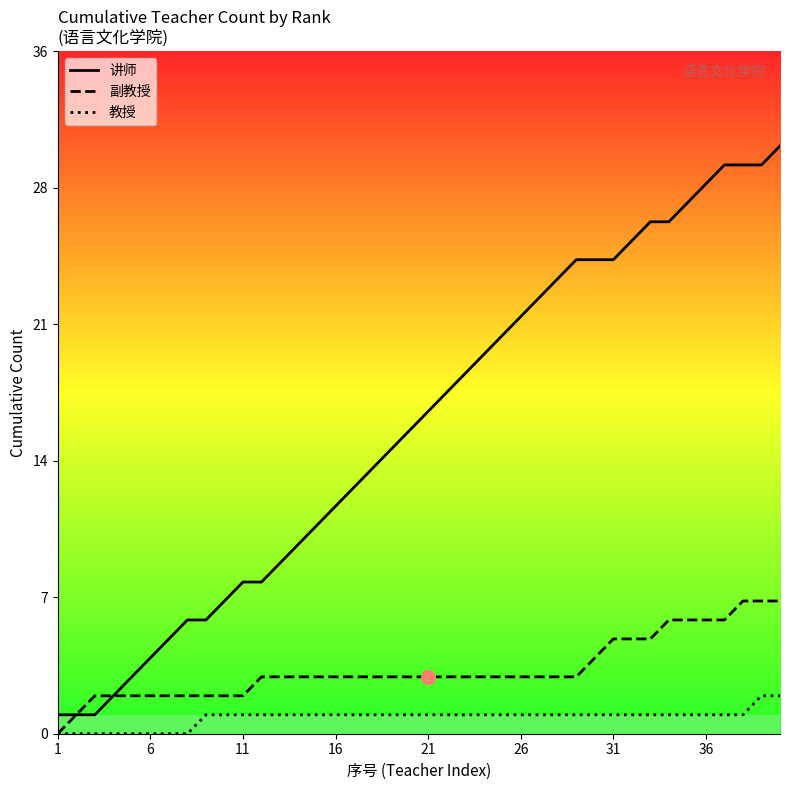

What are all the series names shown in the legend?

讲师, 副教授, 教授